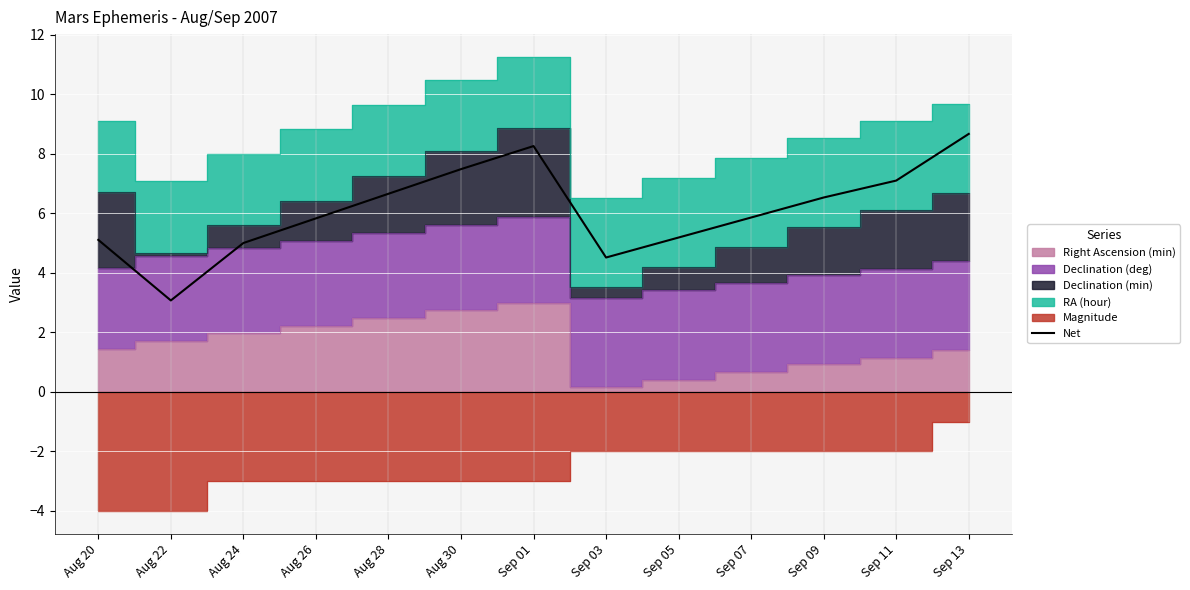

True or false: there are more than 2 points higher than both neighbors.

False